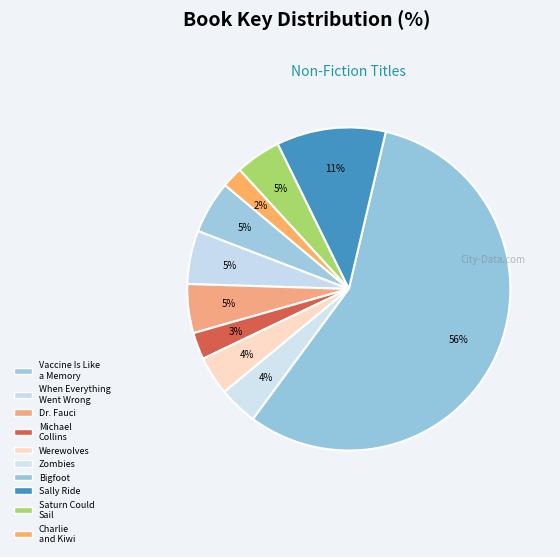

Count the number of slices in the pie.

10